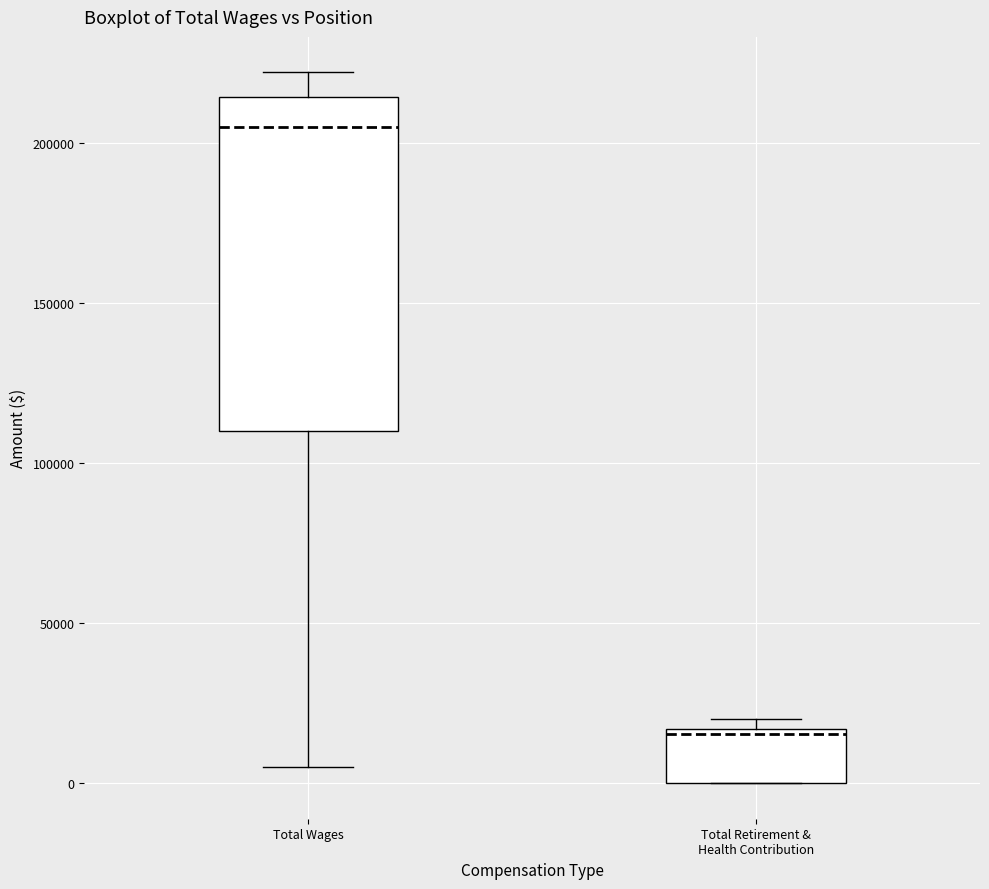

Comparing the boxes themselves (not the whiskers), which one is the tallest?

Total Wages